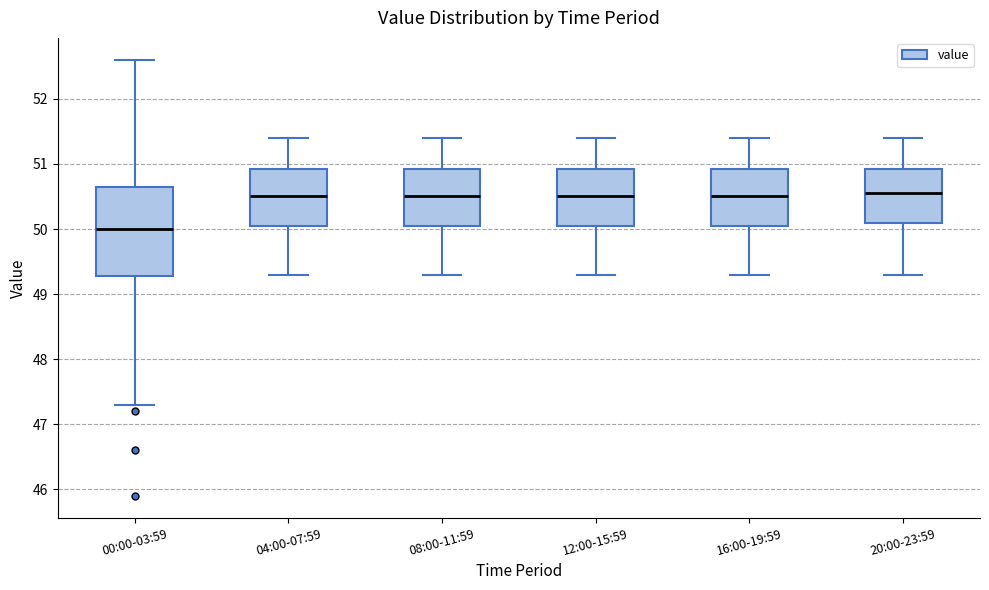

Where does the median line of the box for 08:00-11:59 sit on the y-axis? The values are not printed on the chart, so give them approximately, as read against the axis.

50.5